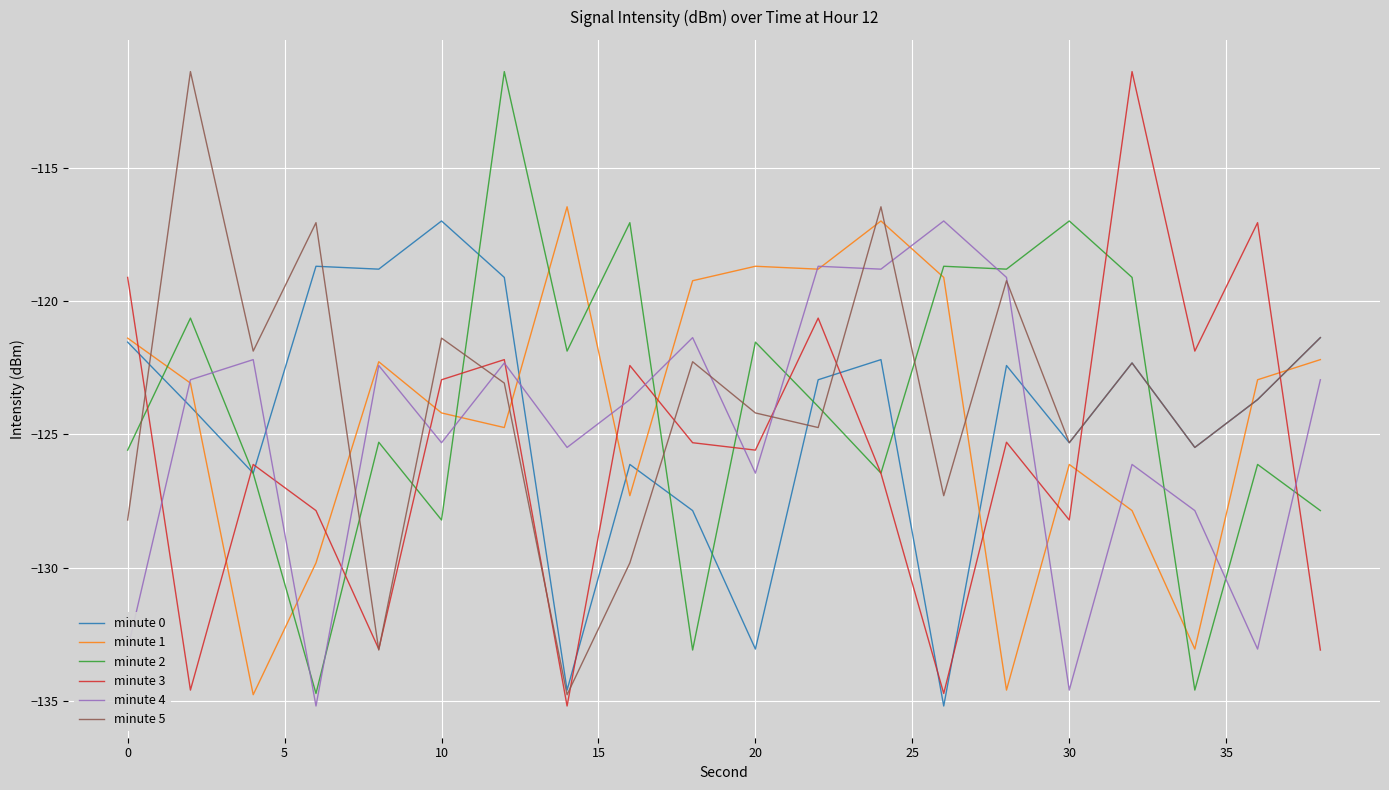

After their last crossing, which series has the higher values: minute 3 or minute 0?

minute 0